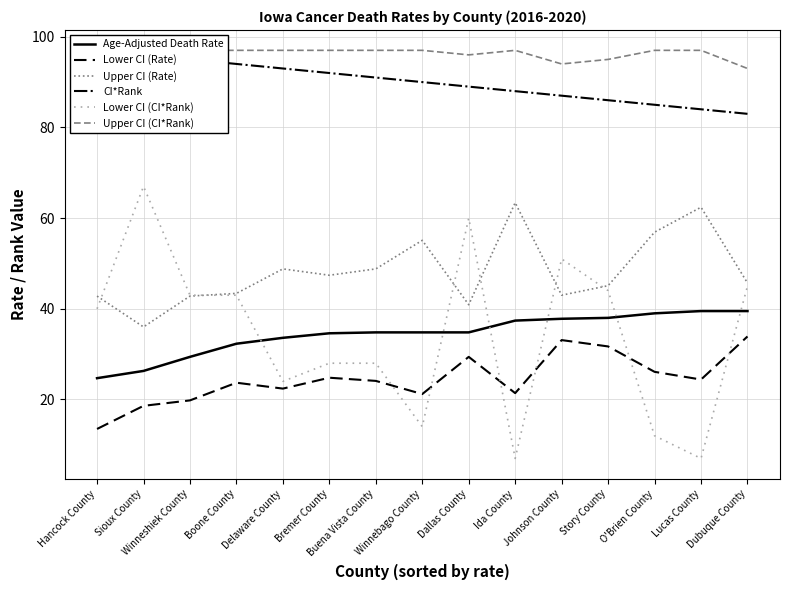

What are all the series names shown in the legend?

Age-Adjusted Death Rate, Lower CI (Rate), Upper CI (Rate), CI*Rank, Lower CI (CI*Rank), Upper CI (CI*Rank)